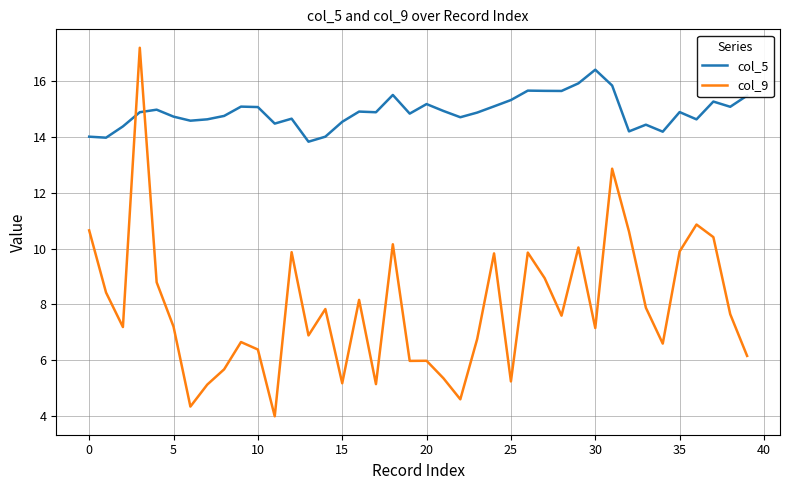

Which series ends up on top after the final intersection of col_5 and col_9?

col_5